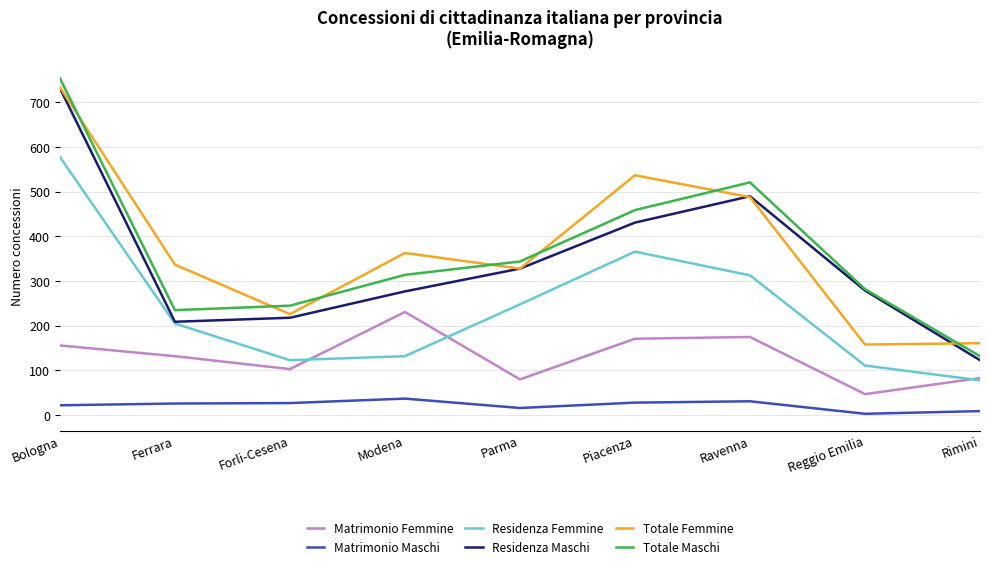

What is the total value across all series at Piacenza?

1992